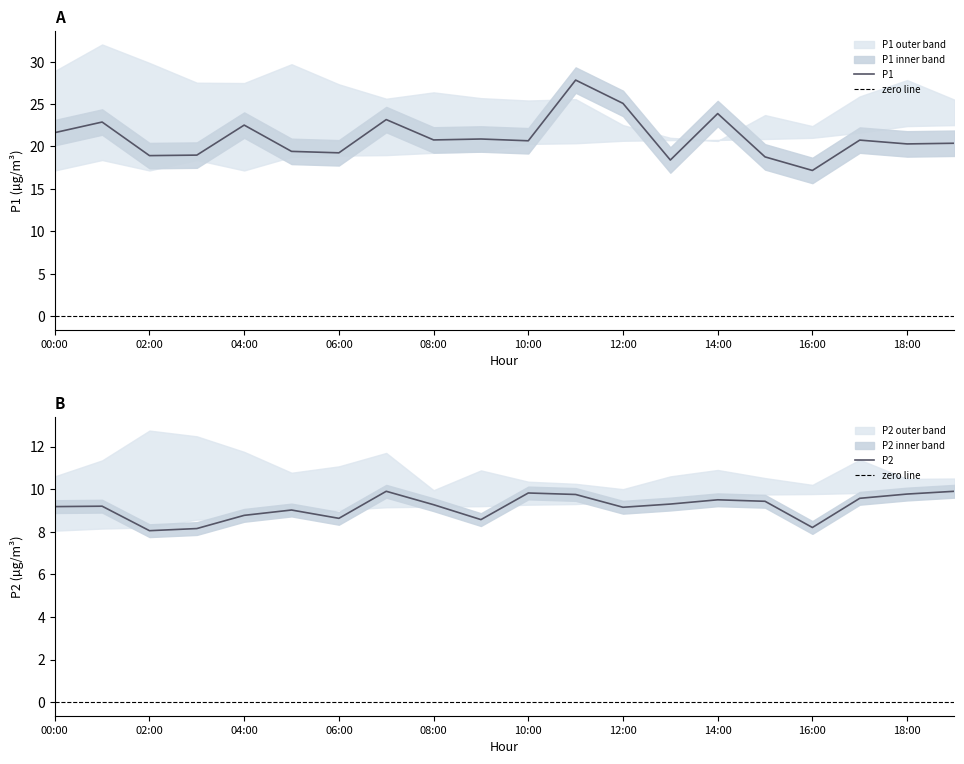

Reading left to right, list all the values displayed in this chart.

P1: 00:00=21.6	01:00=22.9	02:00=18.9	03:00=19.0	04:00=22.5	05:00=19.4	06:00=19.2	07:00=23.2	08:00=20.8	09:00=20.9	10:00=20.7	11:00=27.8	12:00=25.1	13:00=18.4	14:00=23.9	15:00=18.8	16:00=17.2	17:00=20.8	18:00=20.3	19:00=20.4
P1_upper: 00:00=28.9	01:00=32.0	02:00=29.9	03:00=27.5	04:00=27.5	05:00=29.7	06:00=27.3	07:00=25.6	08:00=26.4	09:00=25.7	10:00=25.4	11:00=25.6	12:00=22.5	13:00=21.0	14:00=20.6	15:00=23.7	16:00=22.4	17:00=25.9	18:00=27.8	19:00=25.5
P1_lower: 00:00=17.2	01:00=18.4	02:00=17.2	03:00=18.4	04:00=17.2	05:00=18.8	06:00=18.9	07:00=19.0	08:00=19.2	09:00=19.4	10:00=20.3	11:00=20.4	12:00=20.7	13:00=20.8	14:00=20.8	15:00=20.9	16:00=21.0	17:00=21.6	18:00=22.4	19:00=22.5
P2: 00:00=9.2	01:00=9.2	02:00=8.1	03:00=8.2	04:00=8.8	05:00=9.0	06:00=8.6	07:00=9.9	08:00=9.3	09:00=8.6	10:00=9.8	11:00=9.8	12:00=9.2	13:00=9.3	14:00=9.5	15:00=9.4	16:00=8.2	17:00=9.6	18:00=9.8	19:00=9.9
P2_upper: 00:00=10.6	01:00=11.3	02:00=12.8	03:00=12.5	04:00=11.8	05:00=10.8	06:00=11.1	07:00=11.7	08:00=9.9	09:00=10.9	10:00=10.3	11:00=10.2	12:00=10.0	13:00=10.6	14:00=10.9	15:00=10.5	16:00=10.2	17:00=11.4	18:00=10.5	19:00=10.5
P2_lower: 00:00=8.1	01:00=8.2	02:00=8.2	03:00=8.6	04:00=8.6	05:00=8.8	06:00=9.0	07:00=9.2	08:00=9.2	09:00=9.2	10:00=9.3	11:00=9.3	12:00=9.4	13:00=9.5	14:00=9.6	15:00=9.8	16:00=9.8	17:00=9.8	18:00=9.9	19:00=9.9